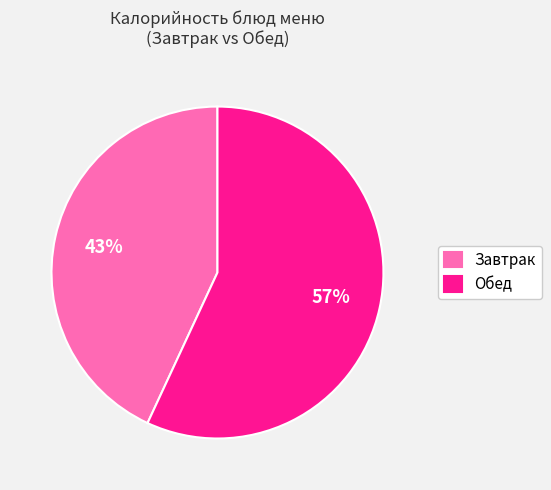

What percentage is the Обед slice, to the nearest percent?

57%